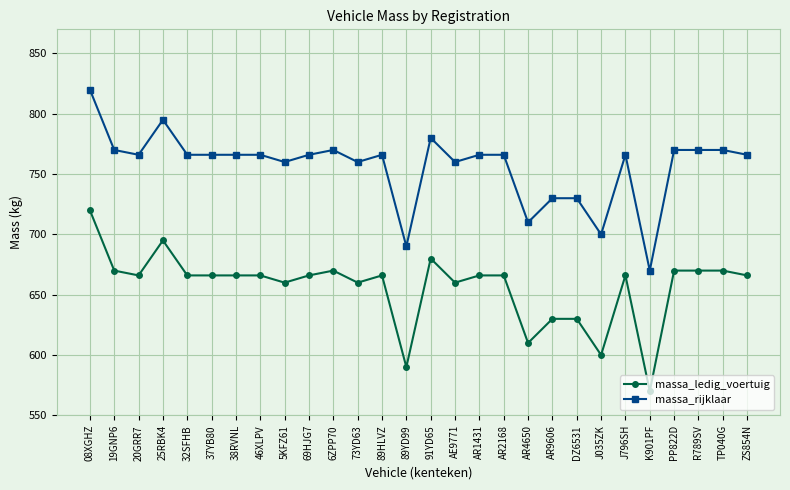

What is the approximate value of massa_rijklaar at 91YD65?

780